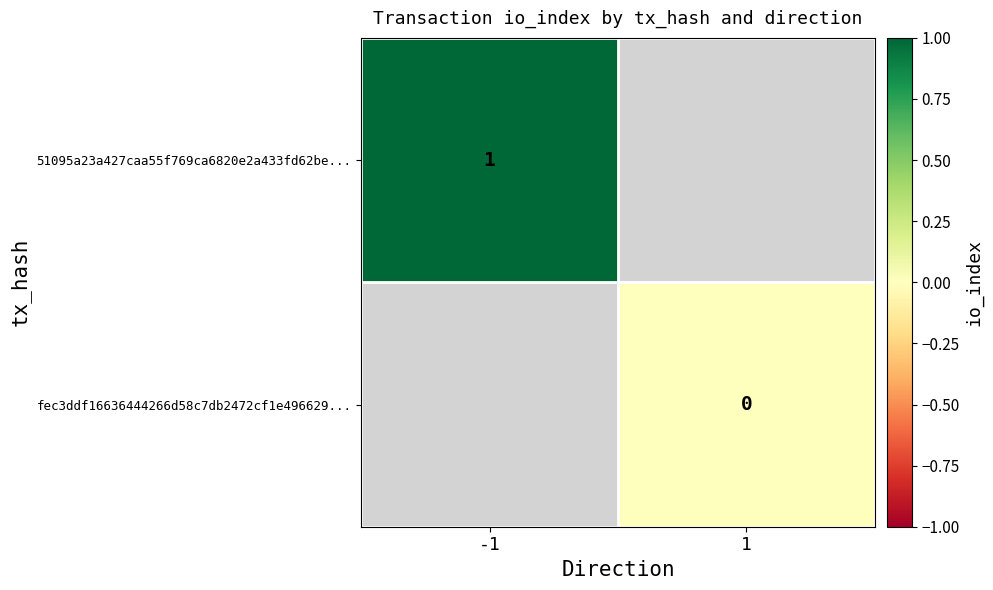

How many series are shown in this chart?

2